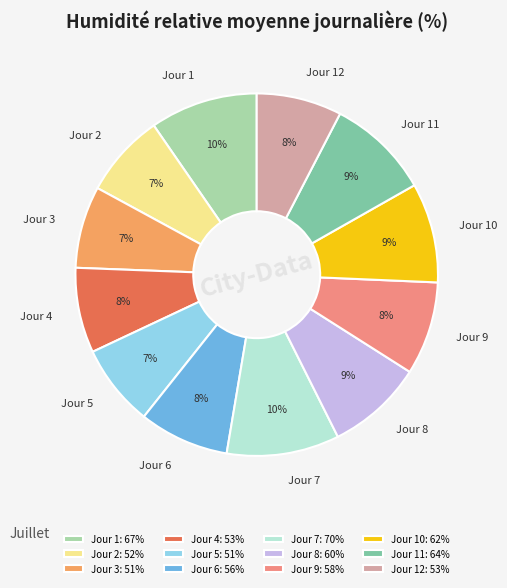

Is the sum of Jour 12: 53% and Jour 2: 52% greater than half?

No